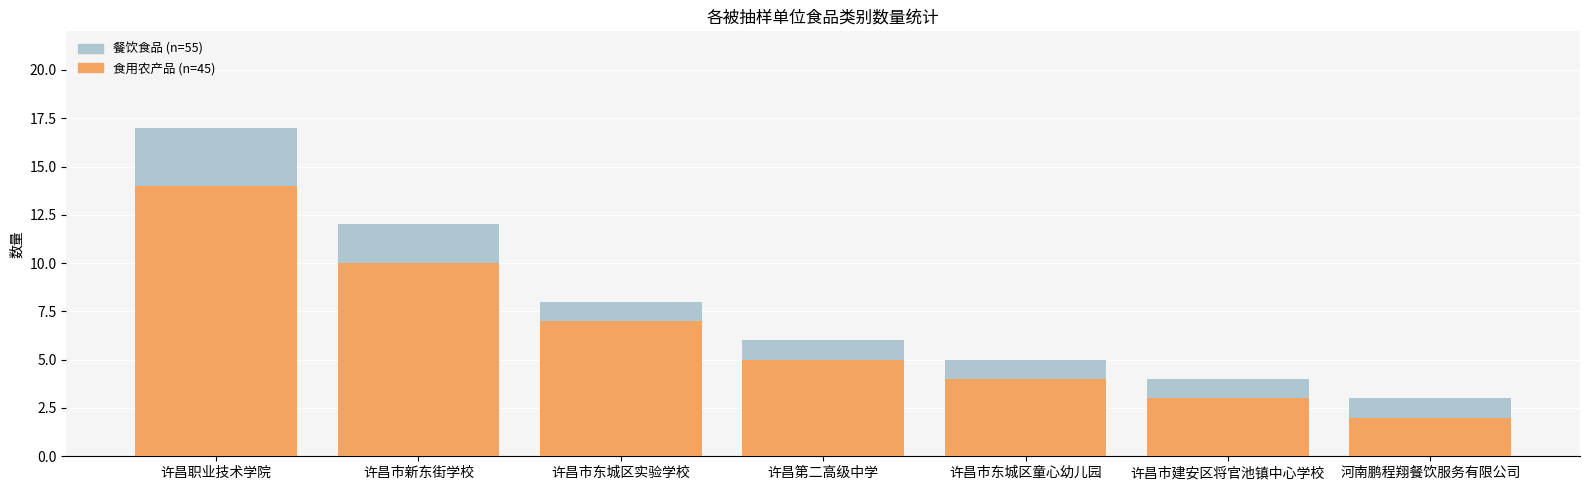

What is the label of the 6th bar from the left?

许昌市建安区将官池镇中心学校